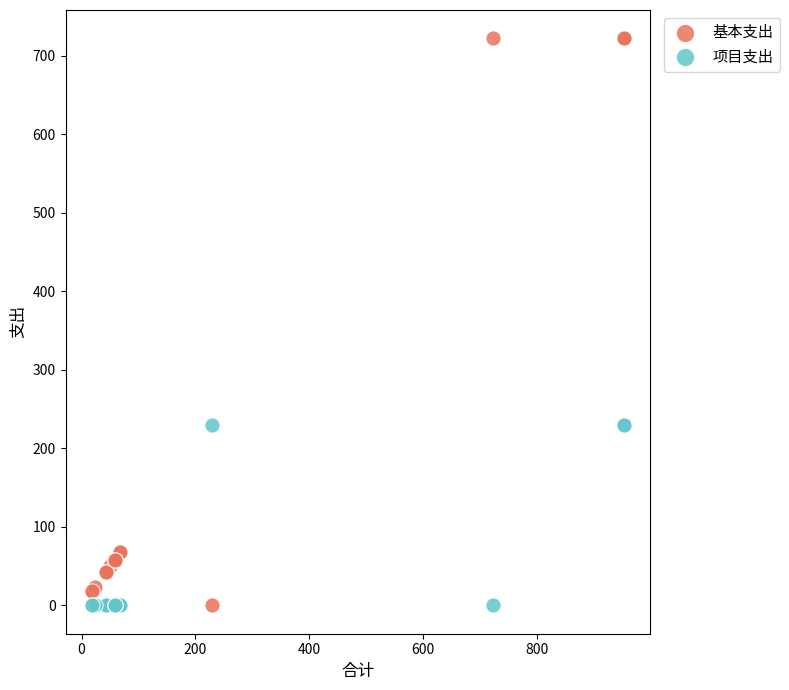

What are all the series names shown in the legend?

基本支出, 项目支出